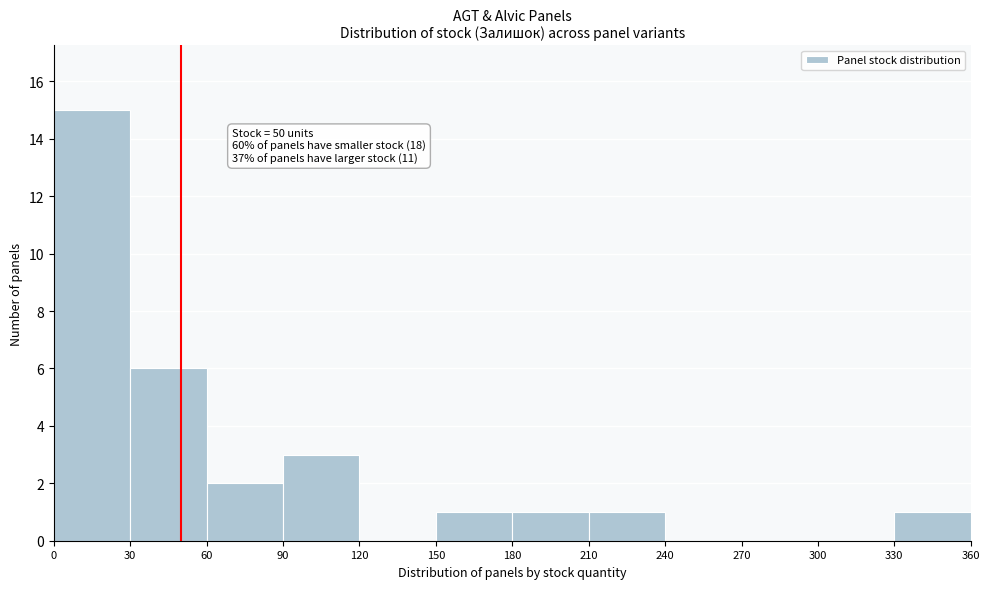

Over which range of the x-axis is the bar tallest?

0 to 30